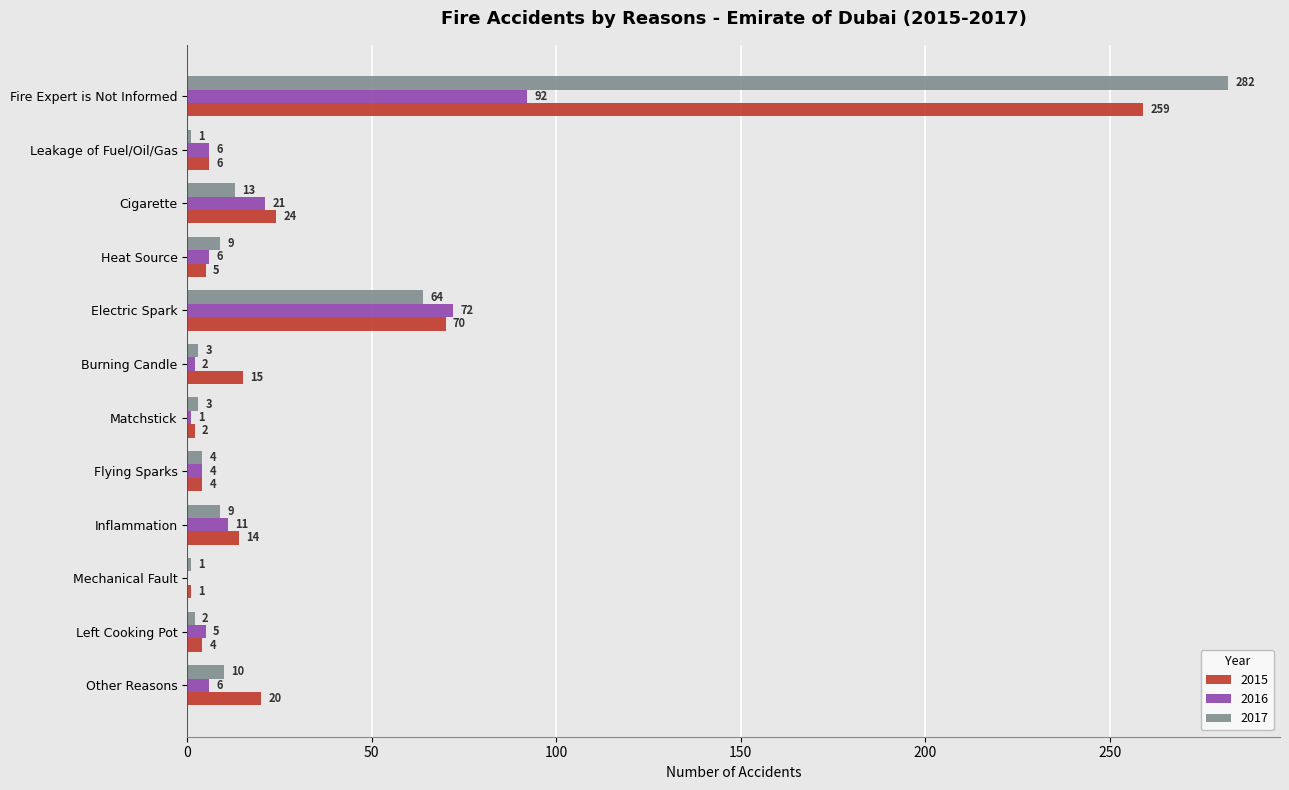

Which label corresponds to the largest value in the chart?

Fire Expert is Not Informed